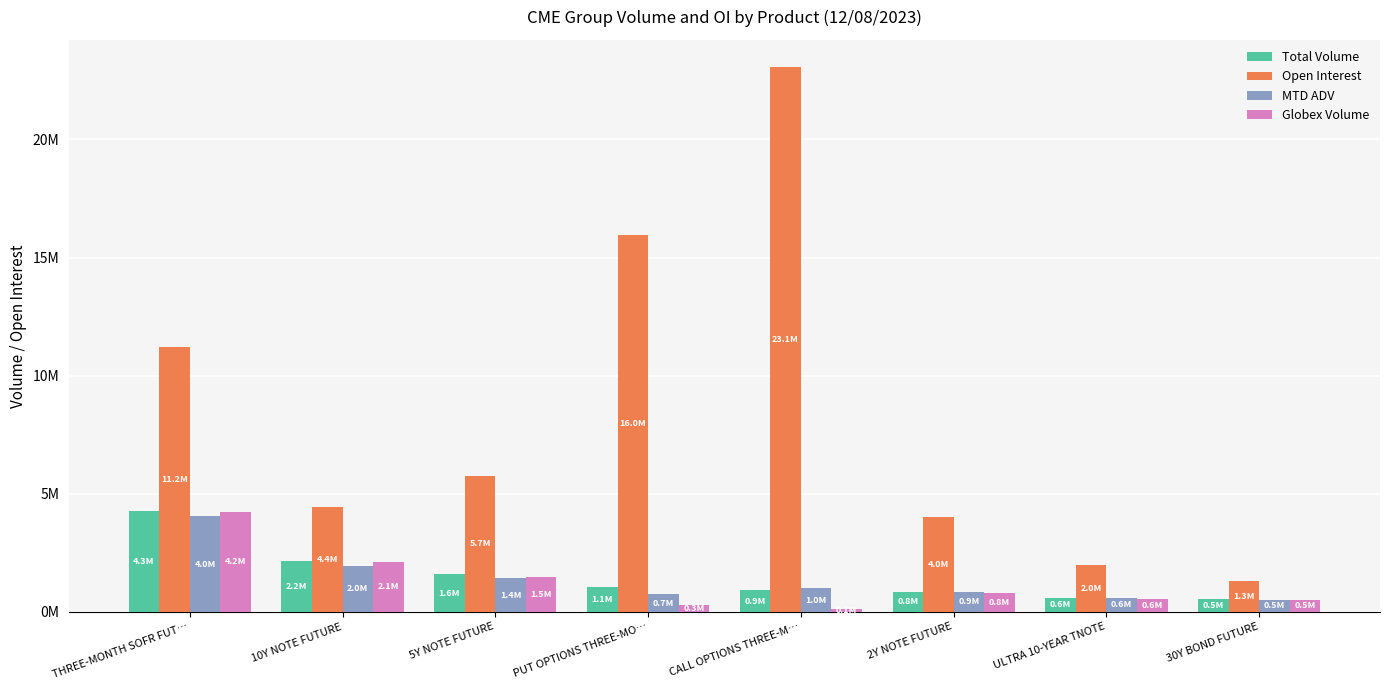

Does the chart contain any negative values?

No